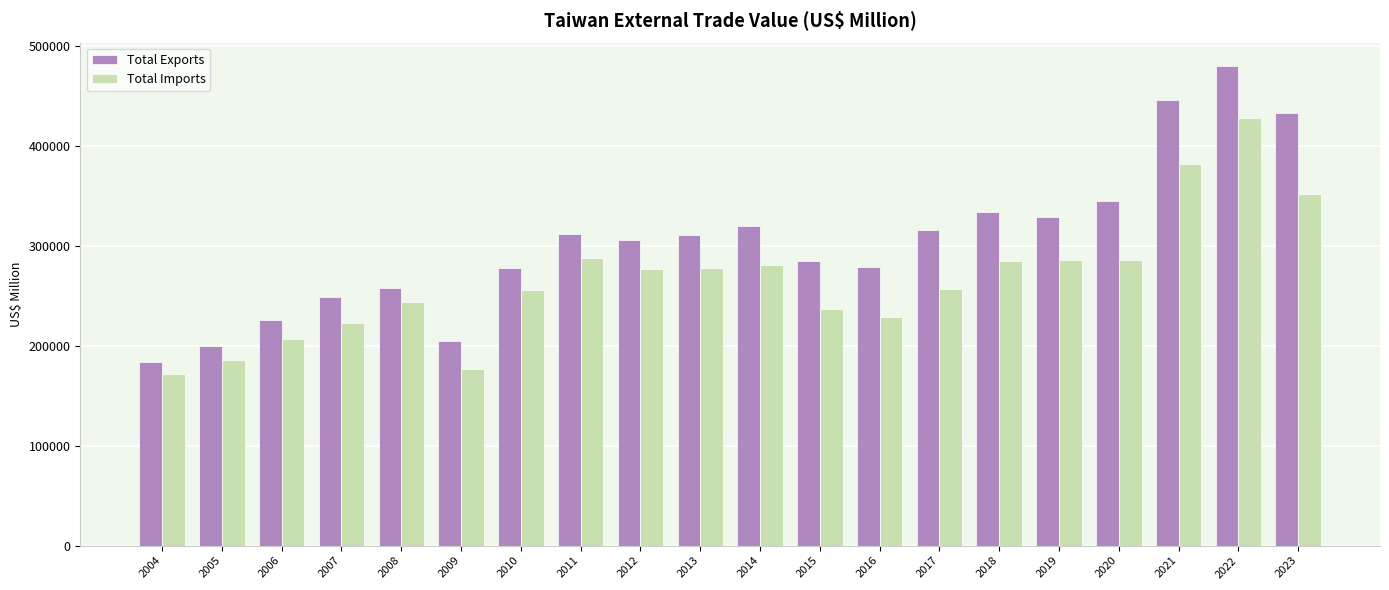

Which series has the widest spread of values?

Total Exports